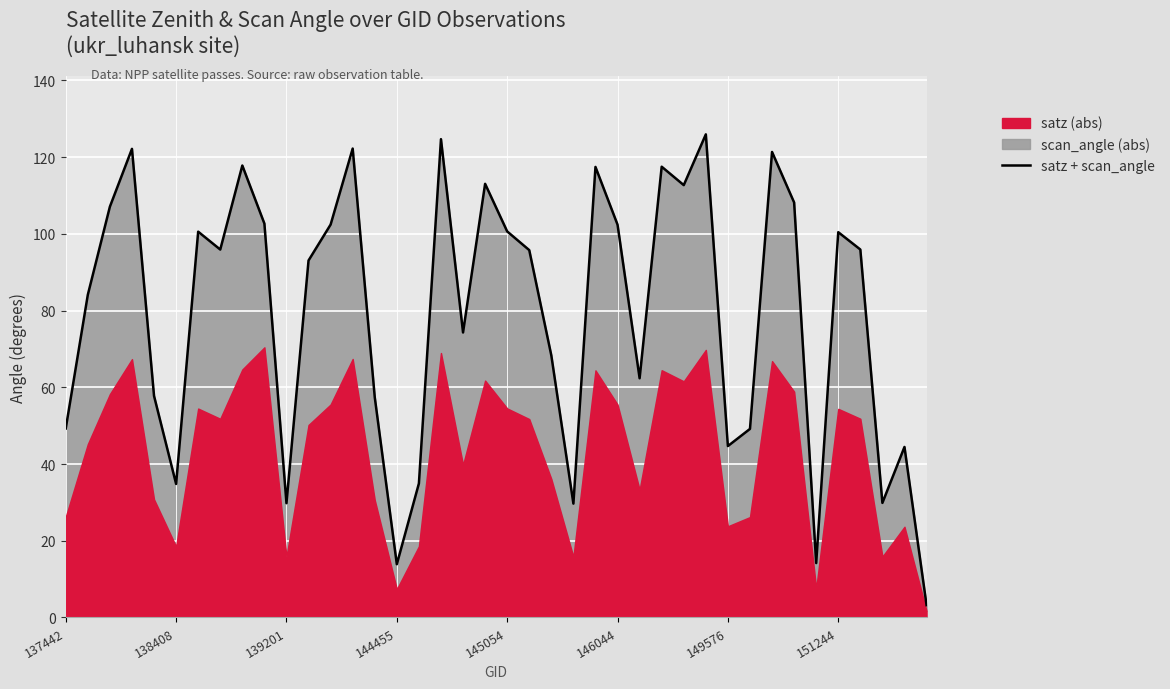

What is the sum of the values at 21 and 19?

208.8